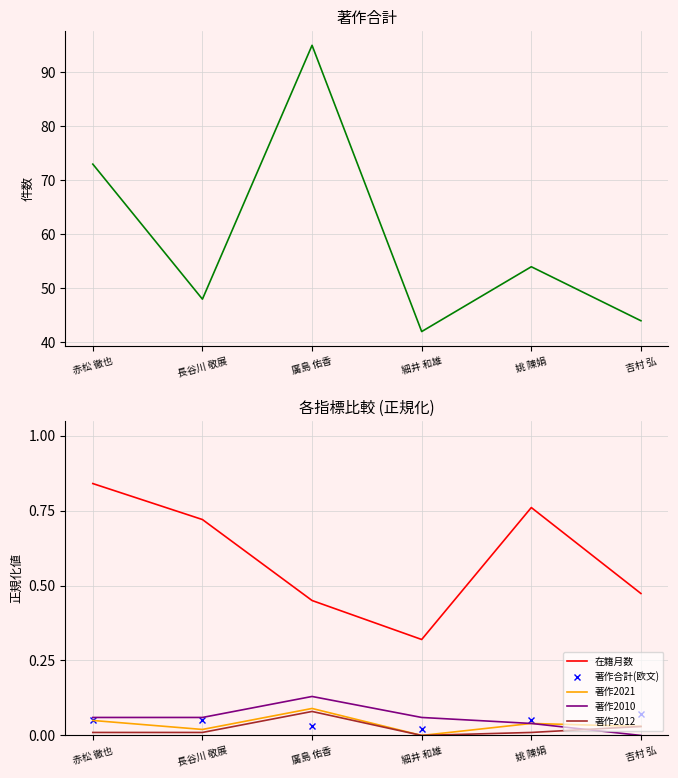

What is the label of the 2nd point from the right?

姚 陳娟